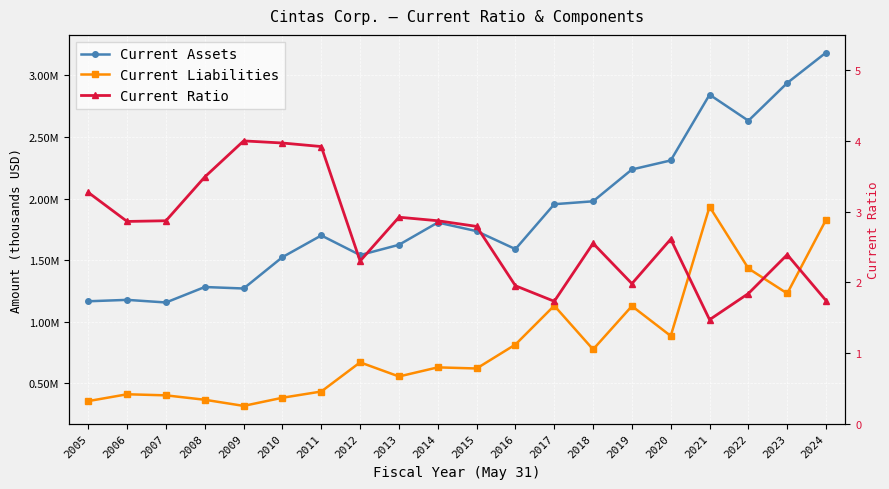

What is the spread (max minus min) of values at 2005?

1166540.7